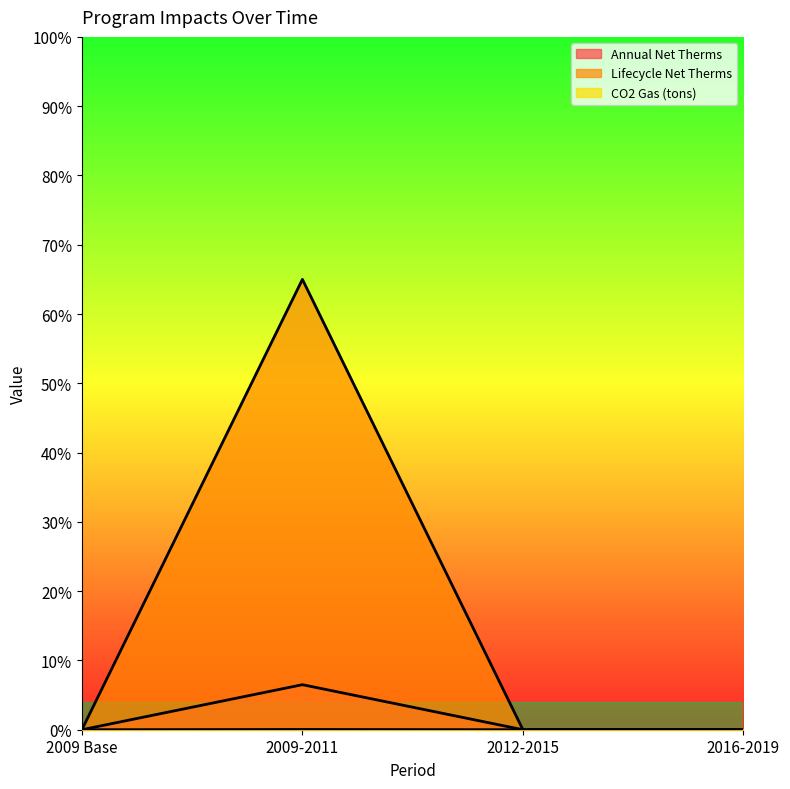

What is the highest value of the Lifecycle Net Therms series?

65.0